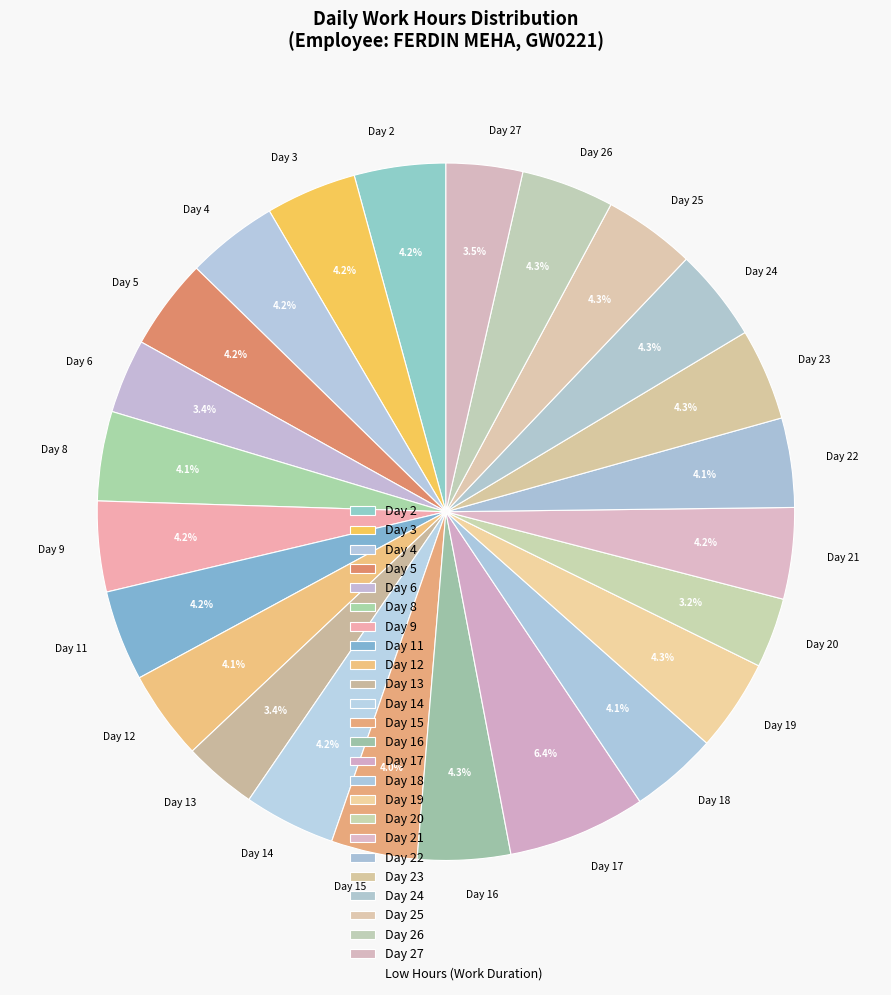

To the nearest percent, what is the difference between the largest and smallest slice percentages?

3%